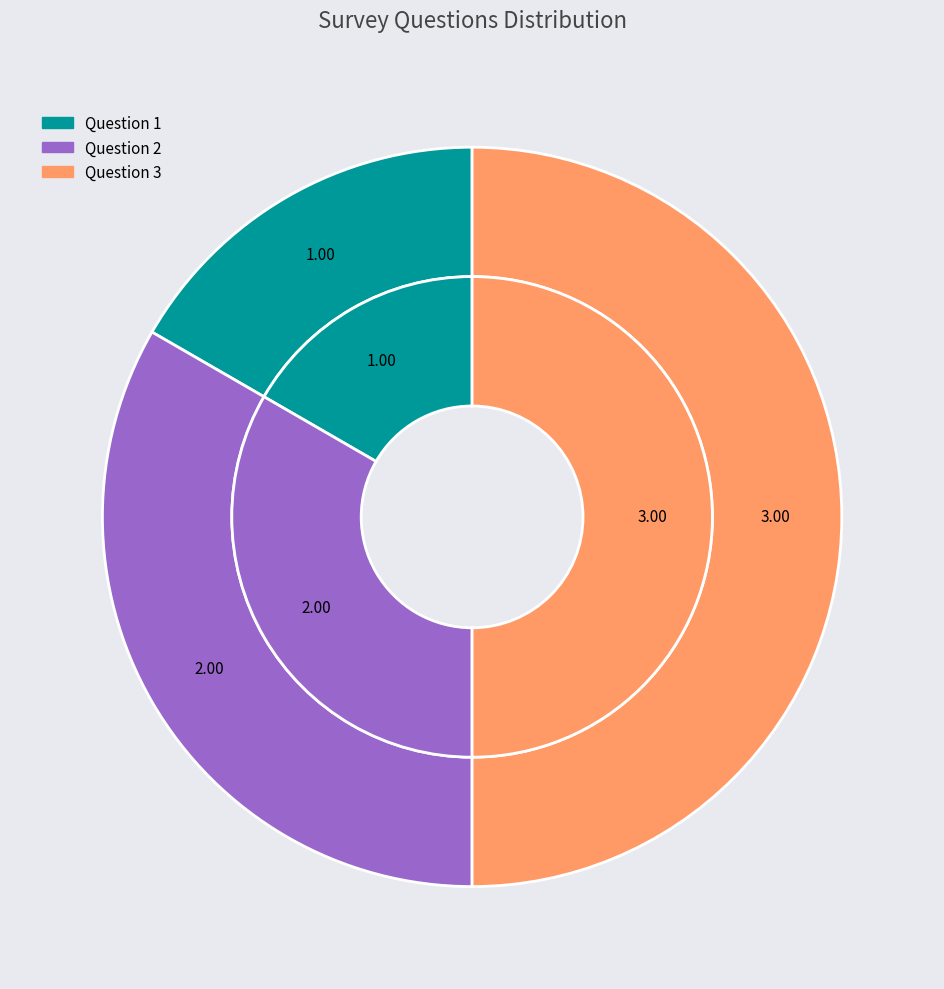

To the nearest percent, what portion does Question 2 represent?

33%